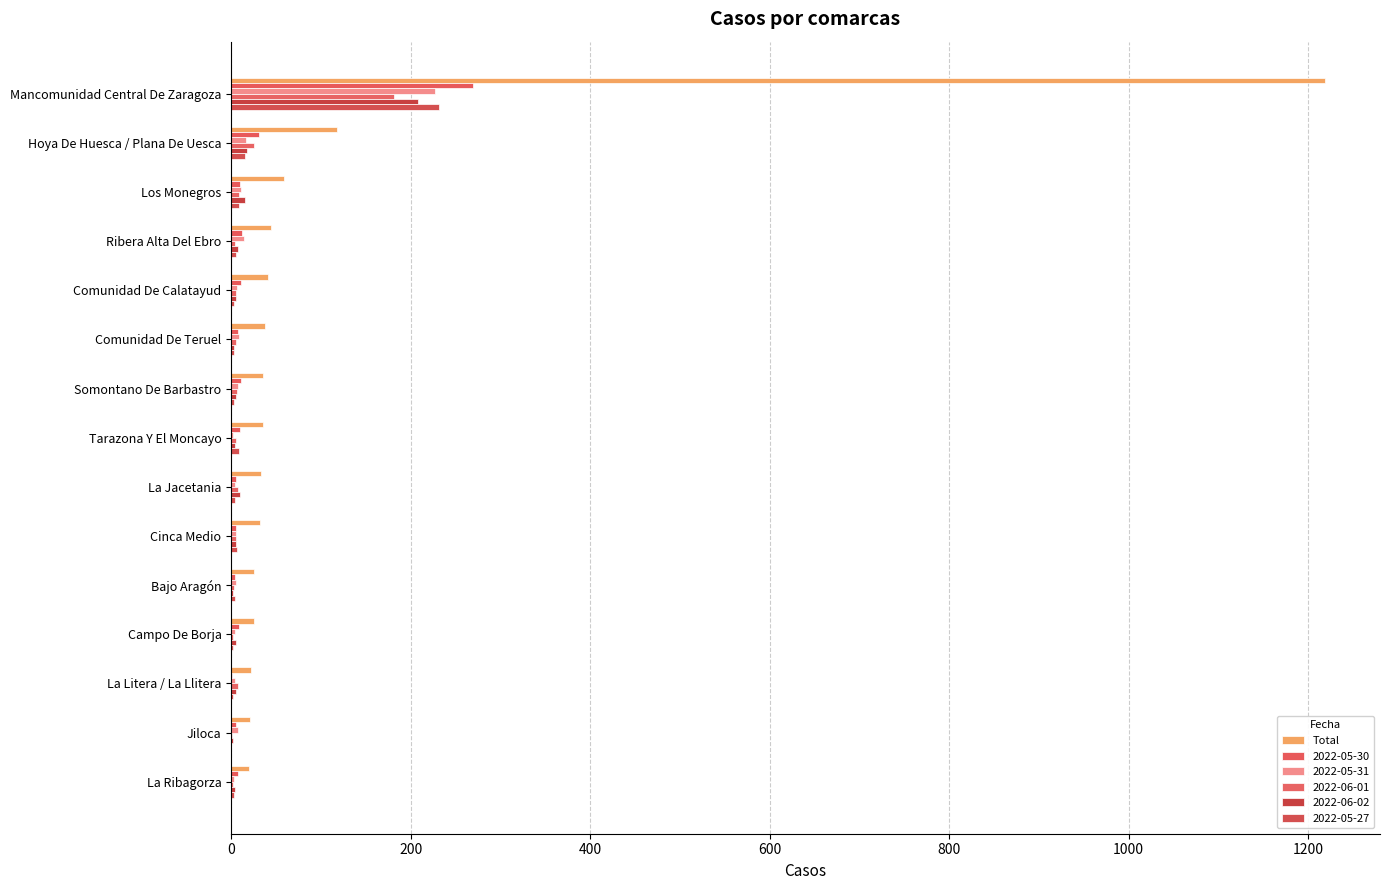

How many data points does each series have?

15